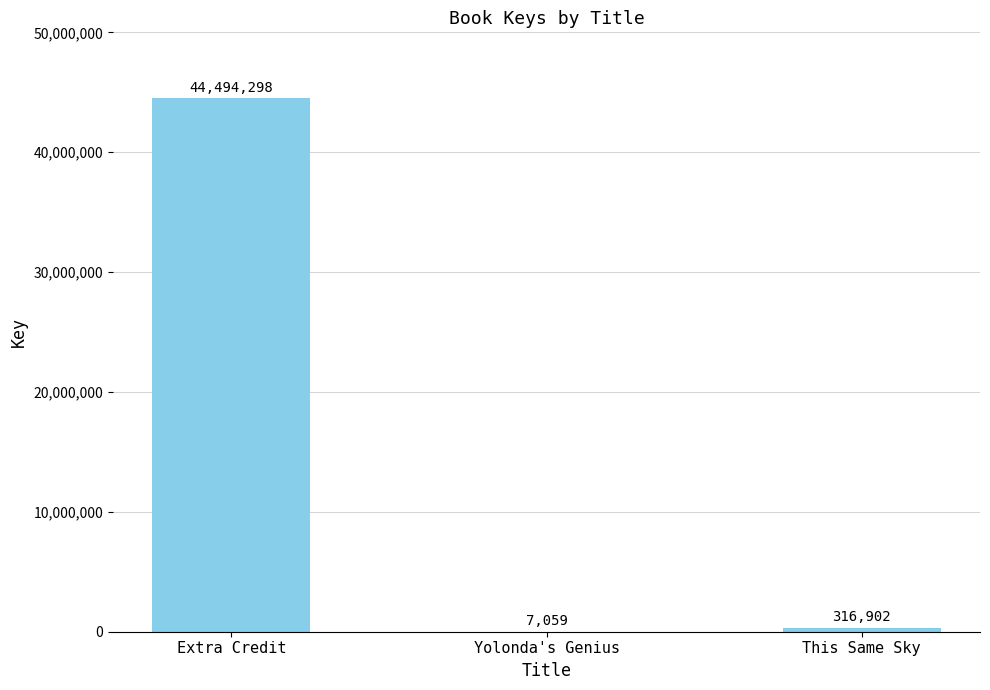

Where does the data first go above 316902?

Extra Credit